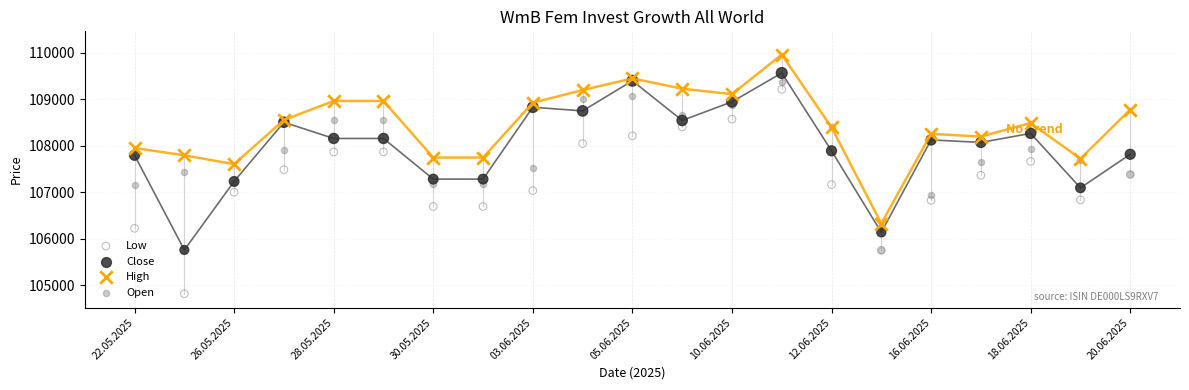

What are all the series names shown in the legend?

Low, Close, High, Open